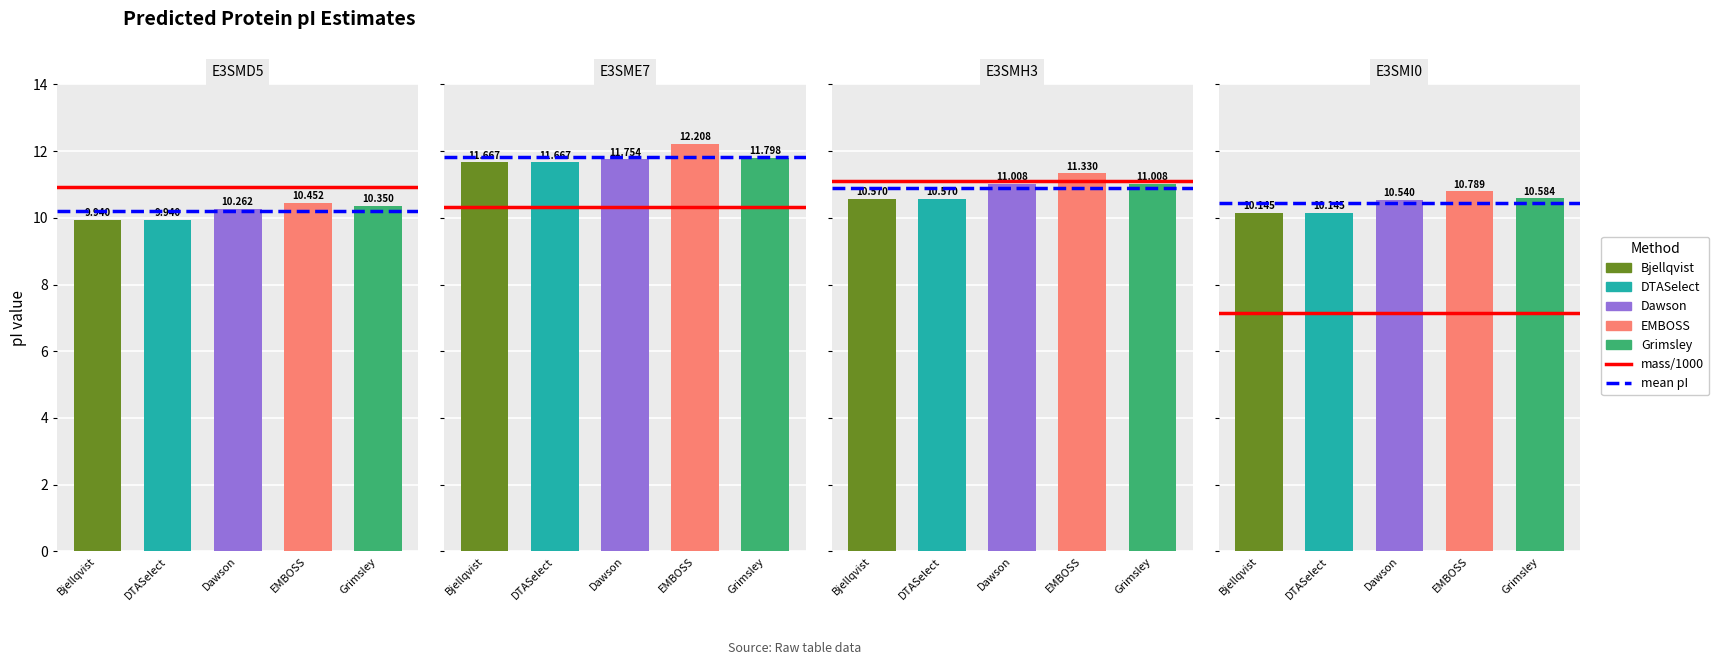

Which series has the largest range (max minus min)?

mass/1000